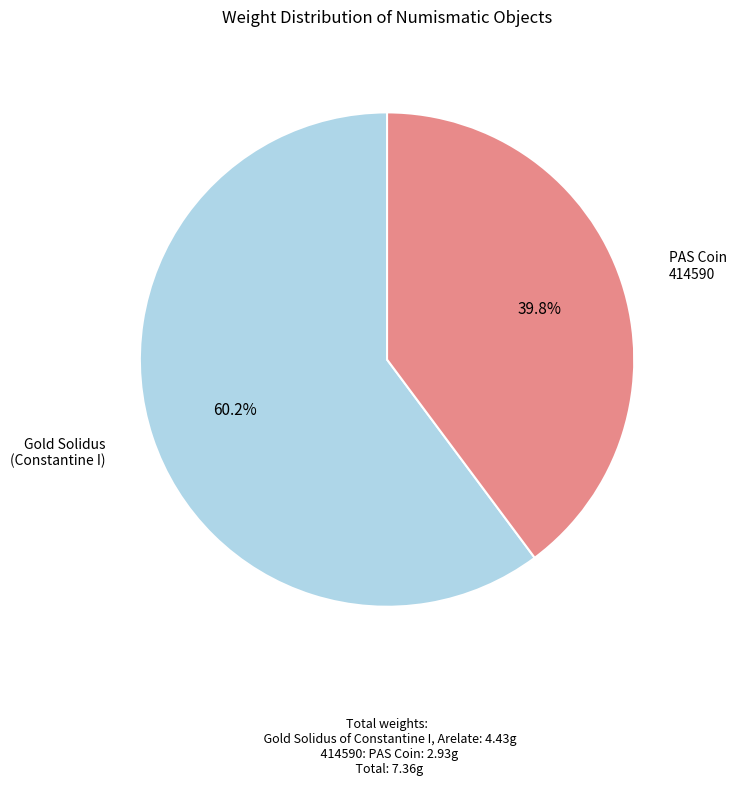

To the nearest percent, what is the average slice percentage?

50%